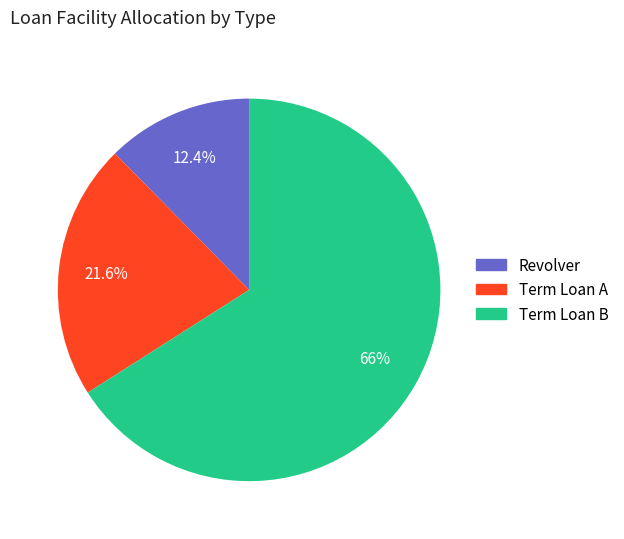

Which category has the biggest portion of the pie?

Term Loan B